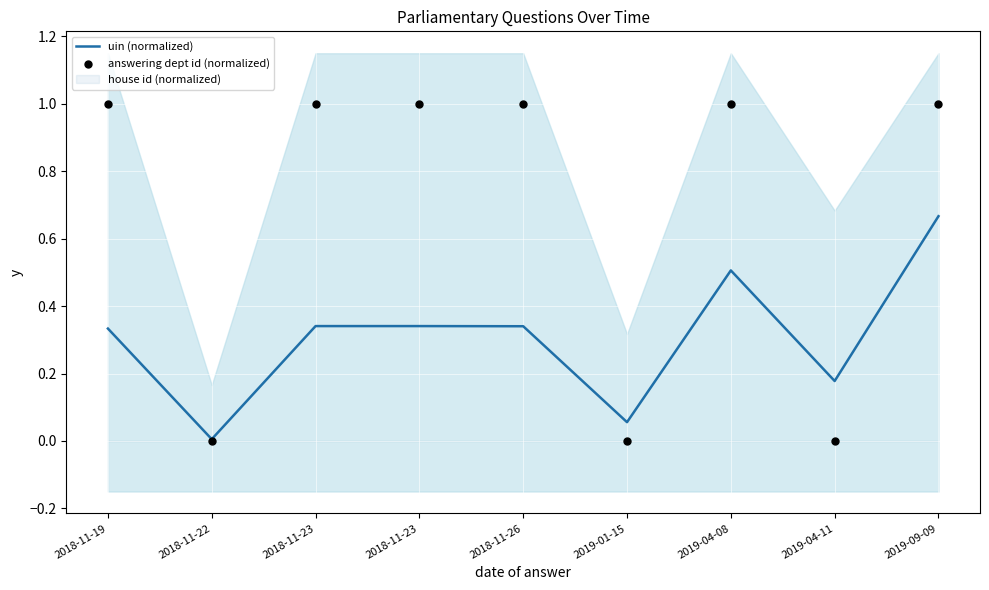

At which category is the sum across all series the highest?

2019-09-09